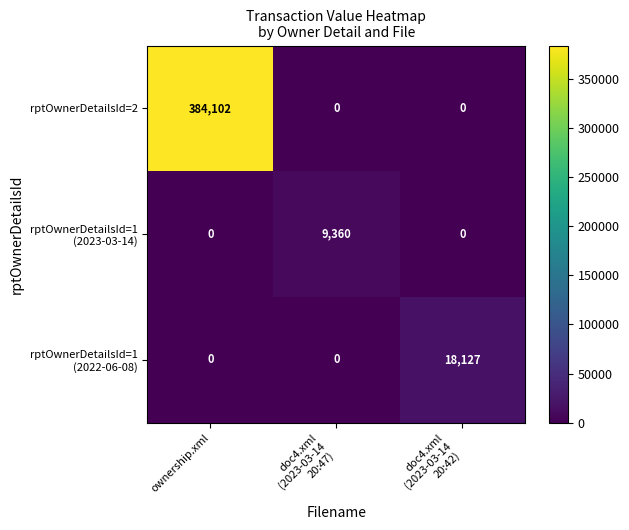

What is the difference between the maximum and minimum values in the rptOwnerDetailsId=2 series?

384102